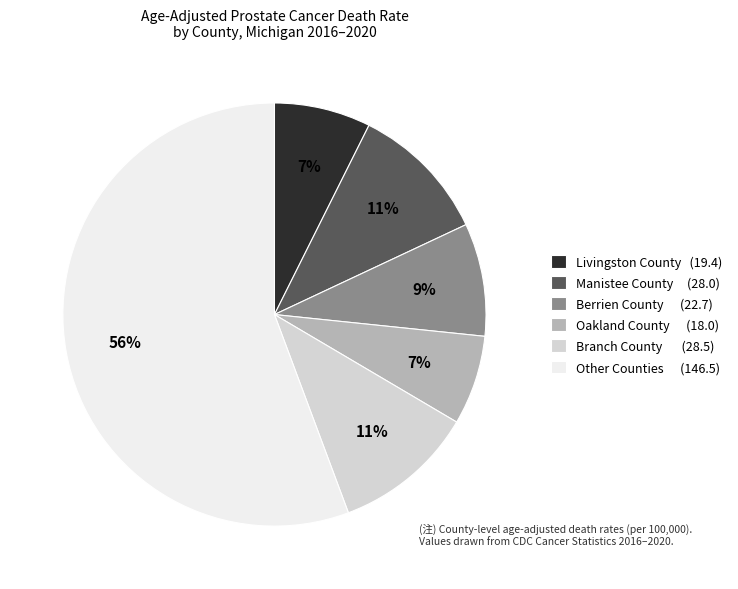

To the nearest percent, what is the average slice percentage?

17%